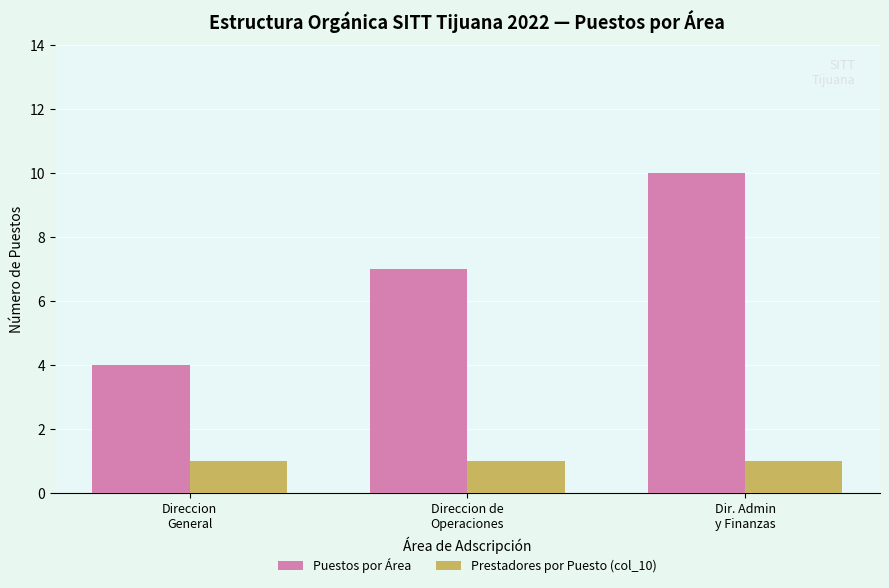

How many series are shown in this chart?

2